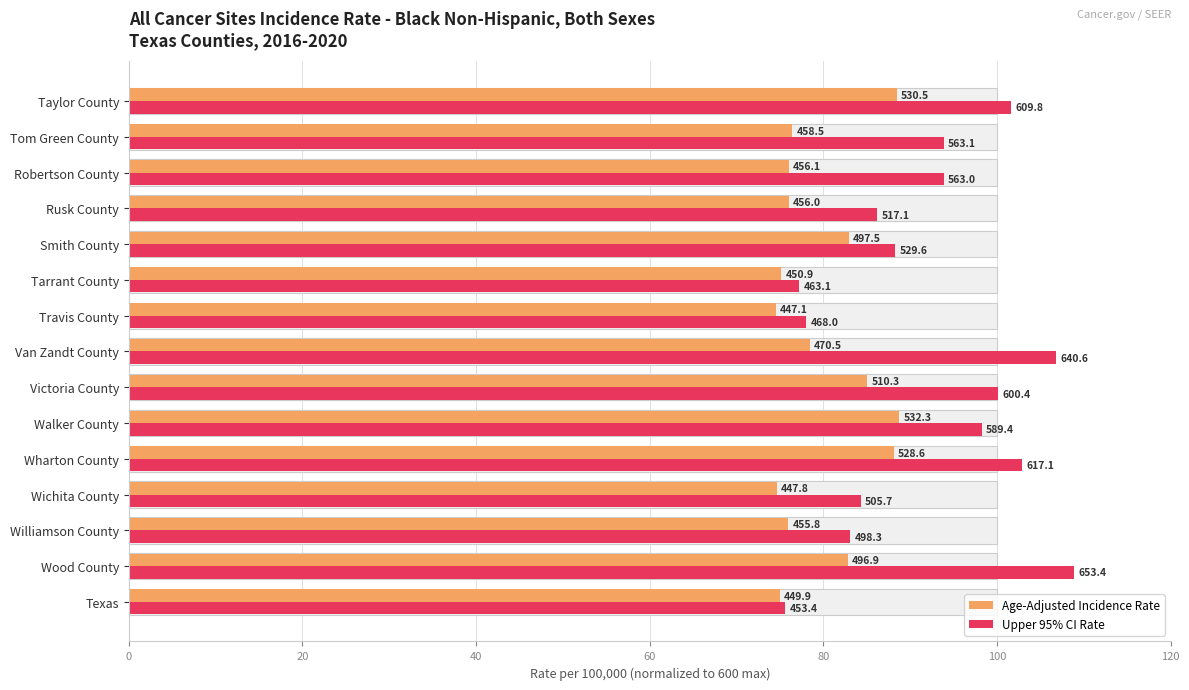

Which series has the largest total across all categories?

Upper 95% CI Rate